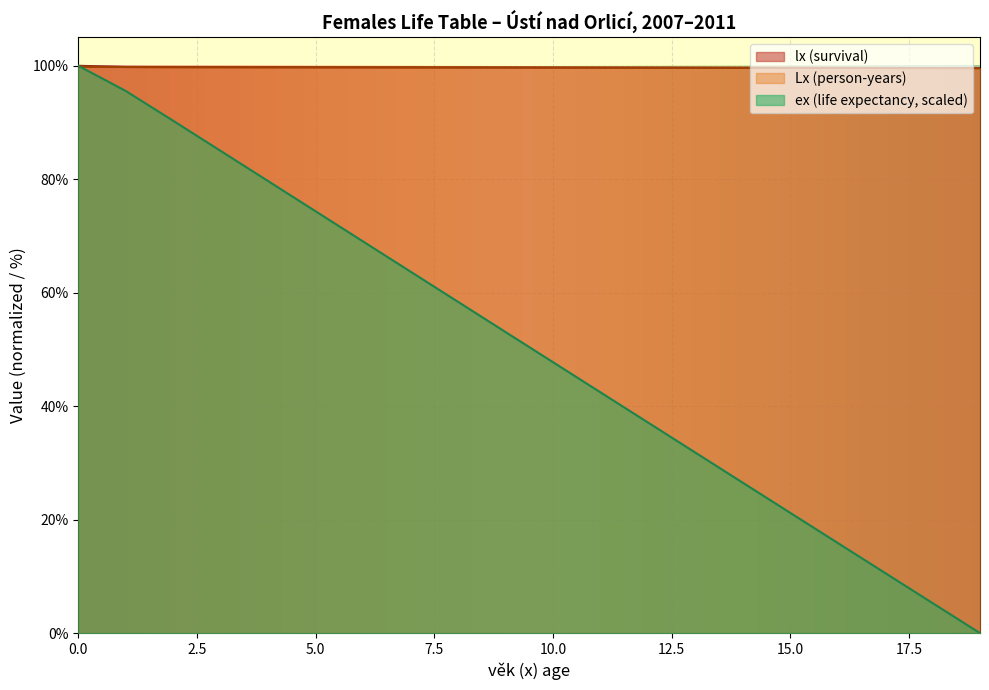

What is the highest value of the lx series?

100.0